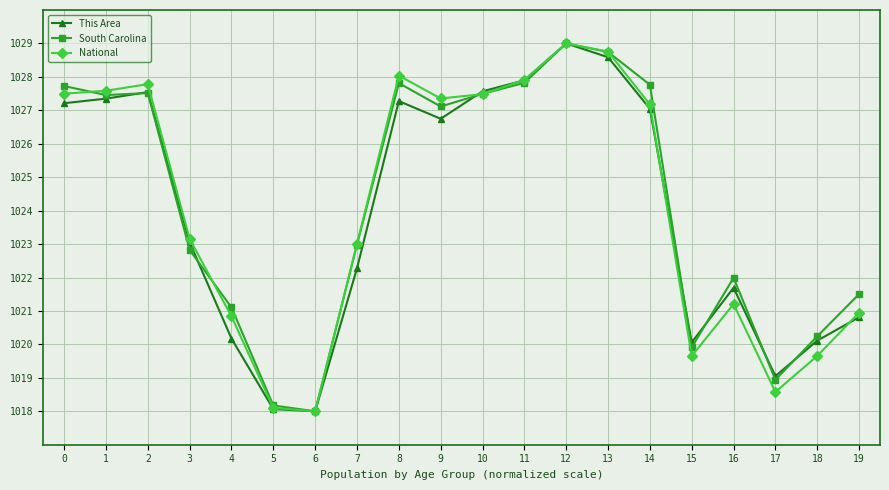

How many values in the South Carolina series are below 1027?

10